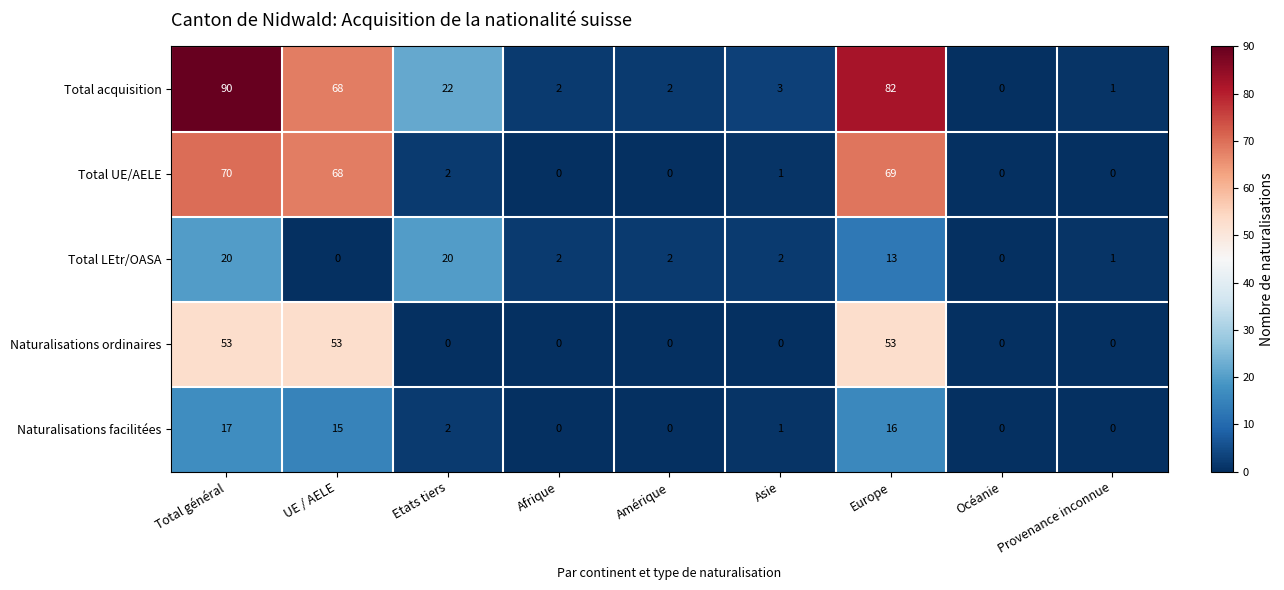

At which label does Total UE/AELE reach its peak?

Total général